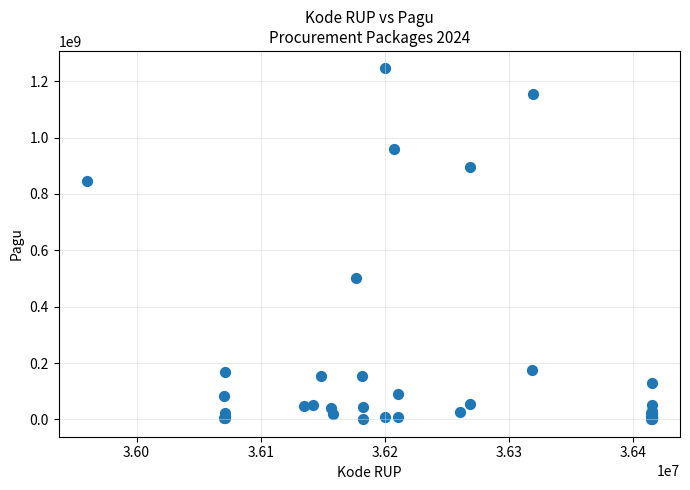

What Y value in the scatter plot is closest to 622840000?

499932000